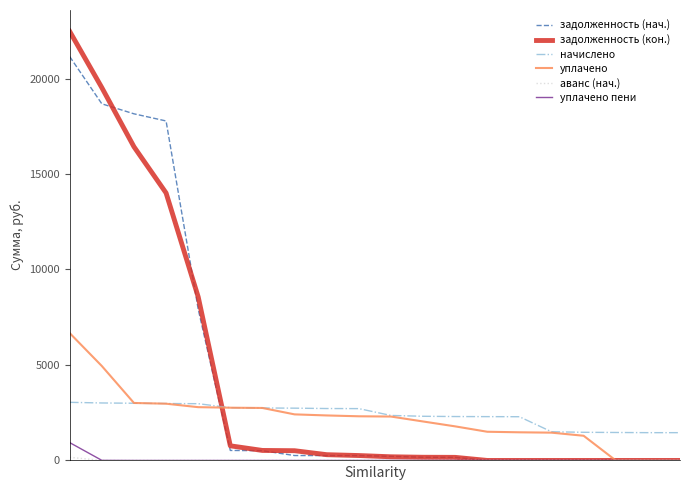

What is the highest value of the начислено series?

3043.3